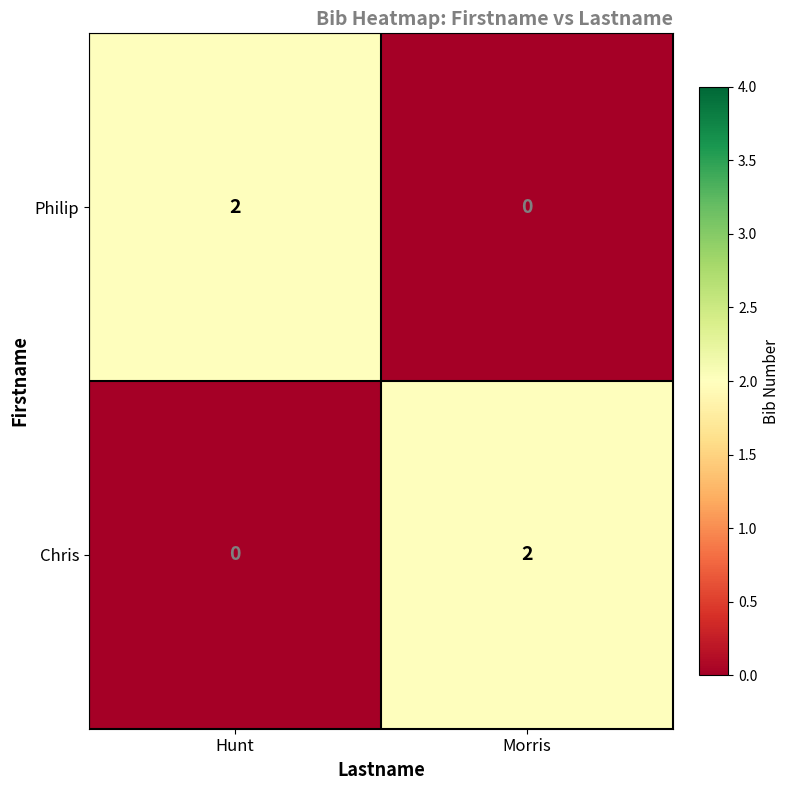

Is it true that Philip equals -1 at Morris?

False